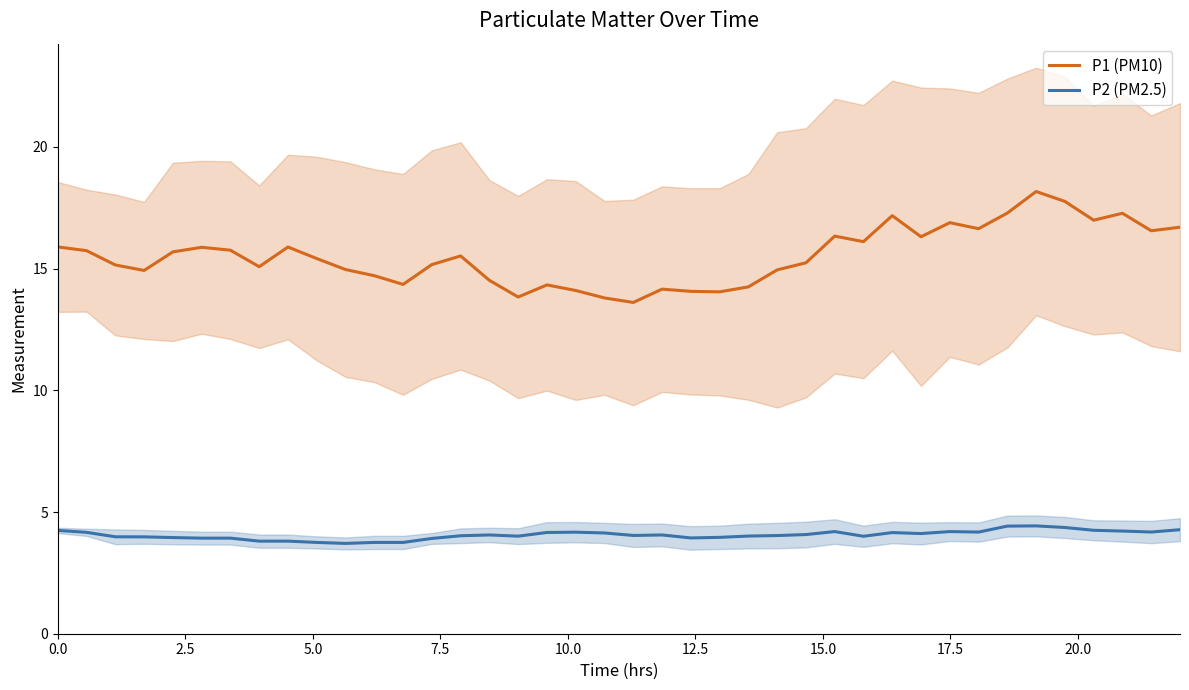

True or false: P2 (PM2.5) and P1 (PM10) cross at least once.

False